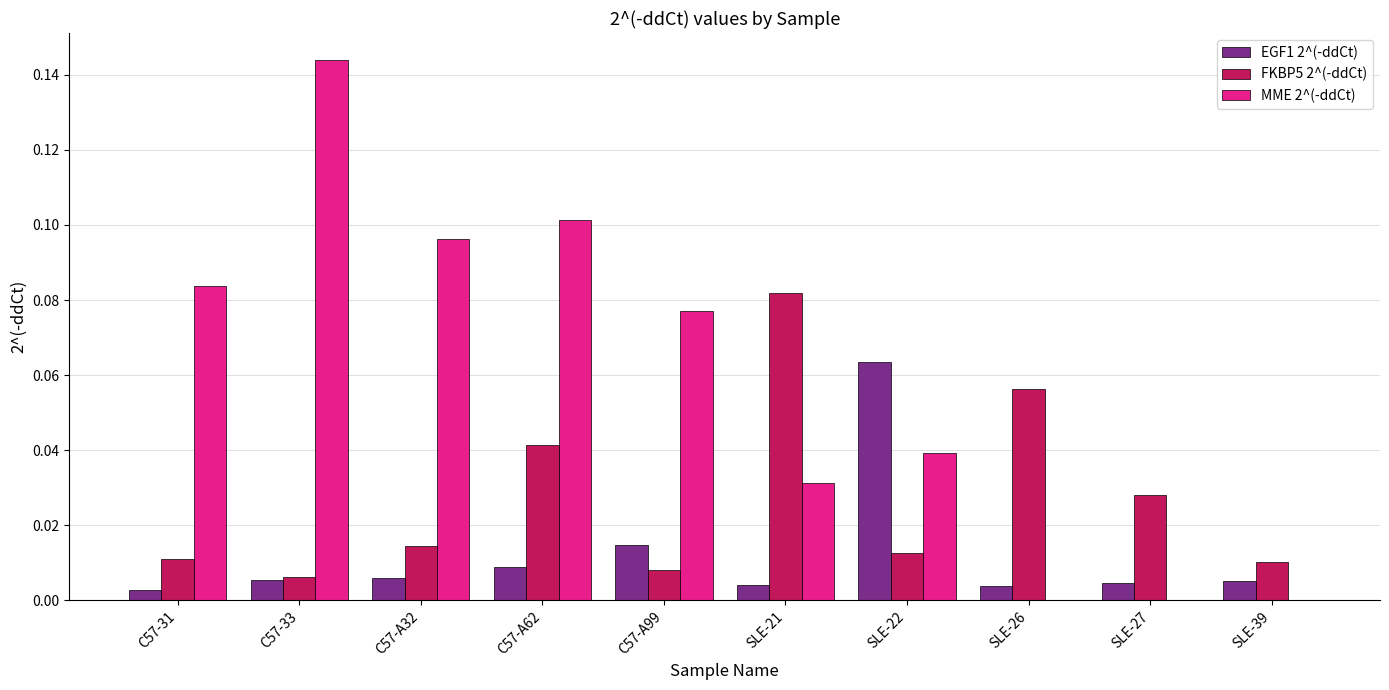

Is the value of MME 2^(-ddCt) at SLE-21 greater than the value of FKBP5 2^(-ddCt) at C57-33?

Yes